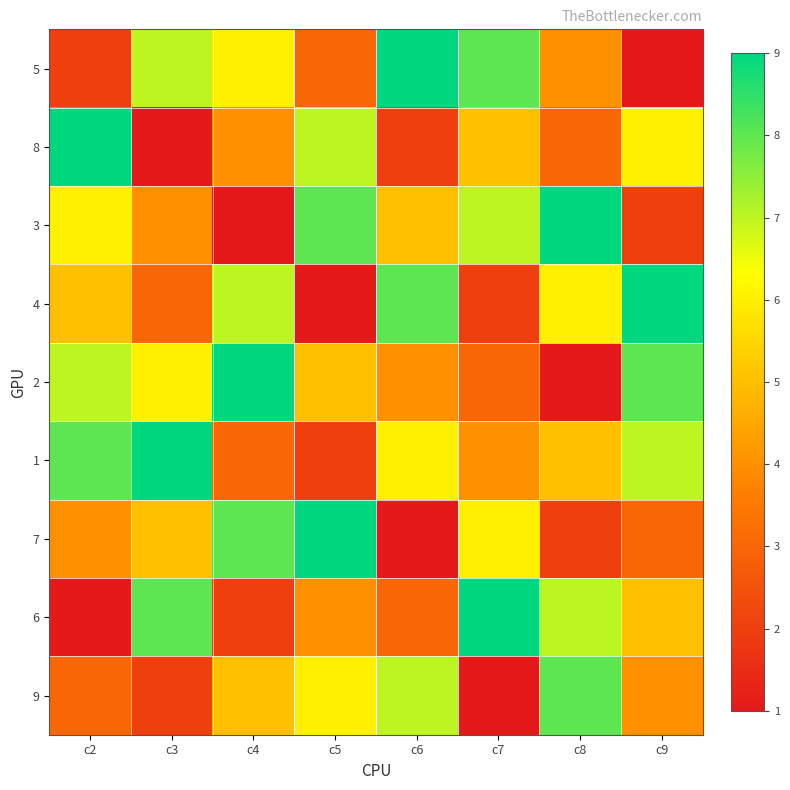

Reading right to left, transcribe all the data shown in this chart.

5: c9=1	c8=4	c7=8	c6=9	c5=3	c4=6	c3=7	c2=2
8: c9=6	c8=3	c7=5	c6=2	c5=7	c4=4	c3=1	c2=9
3: c9=2	c8=9	c7=7	c6=5	c5=8	c4=1	c3=4	c2=6
4: c9=9	c8=6	c7=2	c6=8	c5=1	c4=7	c3=3	c2=5
2: c9=8	c8=1	c7=3	c6=4	c5=5	c4=9	c3=6	c2=7
1: c9=7	c8=5	c7=4	c6=6	c5=2	c4=3	c3=9	c2=8
7: c9=3	c8=2	c7=6	c6=1	c5=9	c4=8	c3=5	c2=4
6: c9=5	c8=7	c7=9	c6=3	c5=4	c4=2	c3=8	c2=1
9: c9=4	c8=8	c7=1	c6=7	c5=6	c4=5	c3=2	c2=3